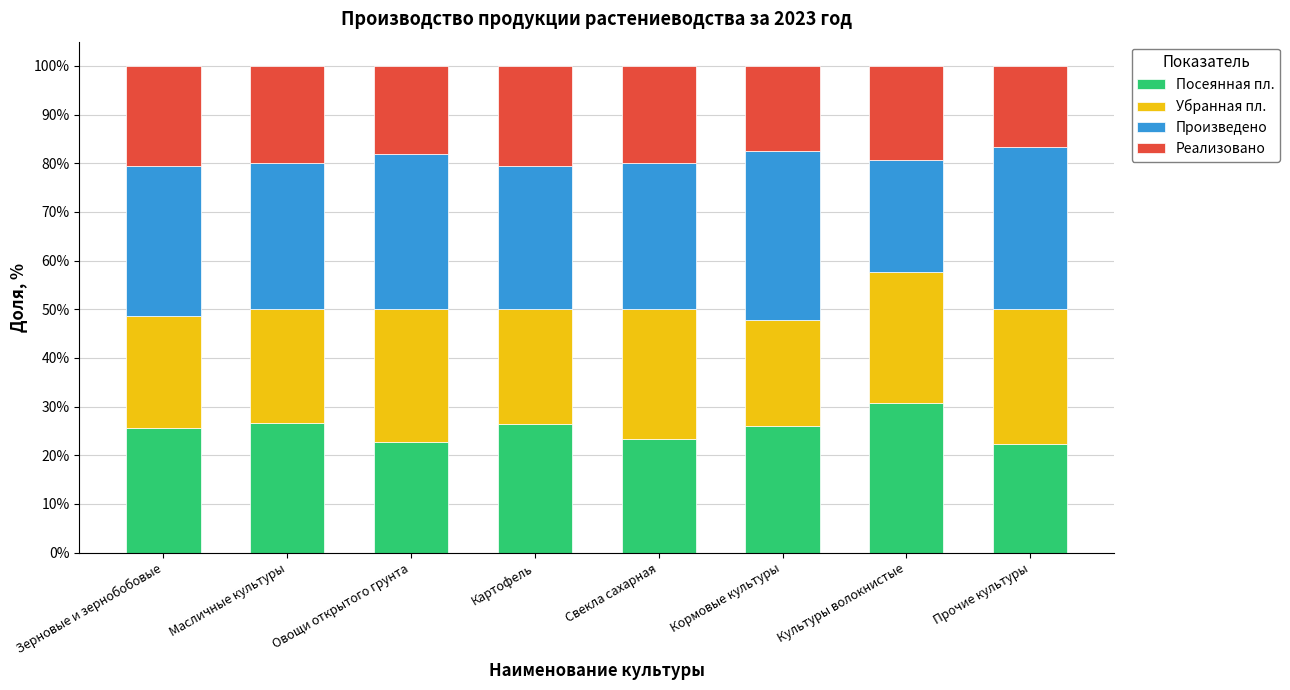

How many bars are there in total?

8